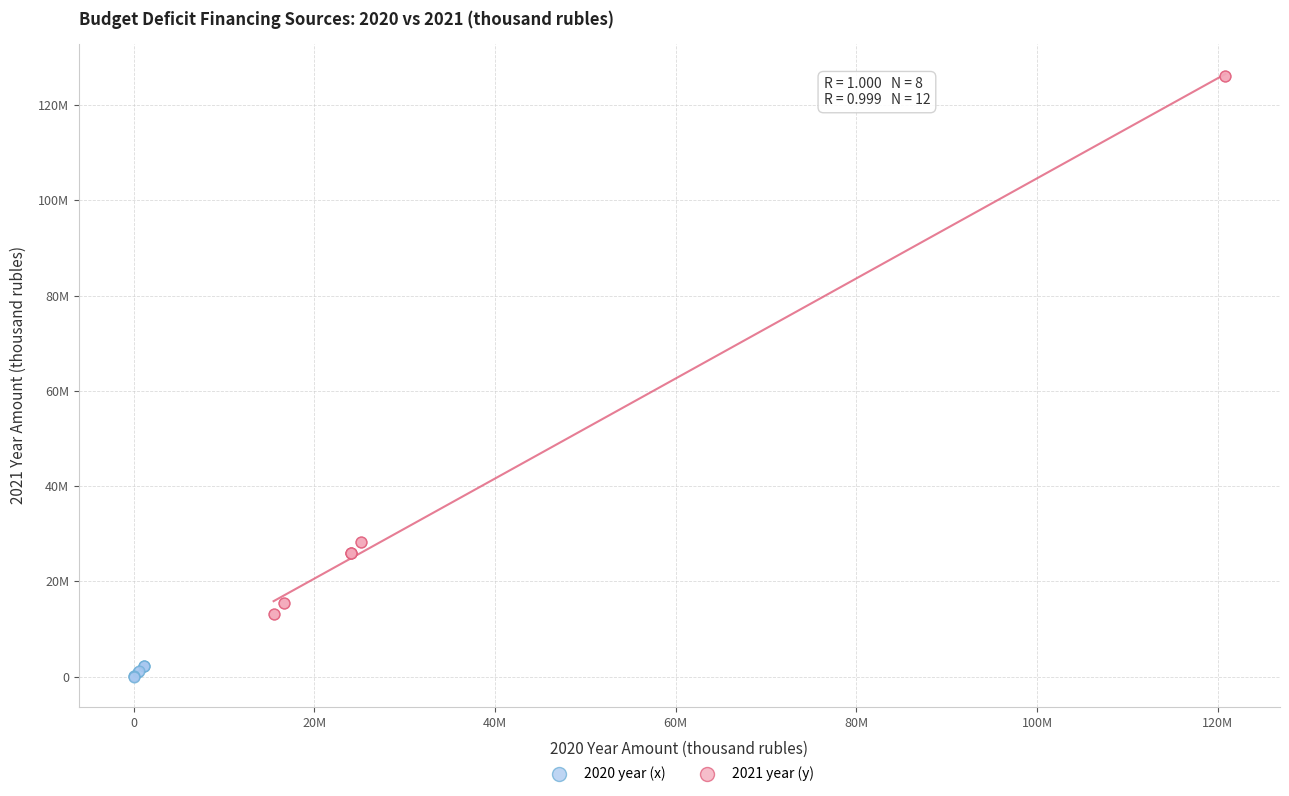

Which series reaches the maximum Y coordinate?

2021 year (y)